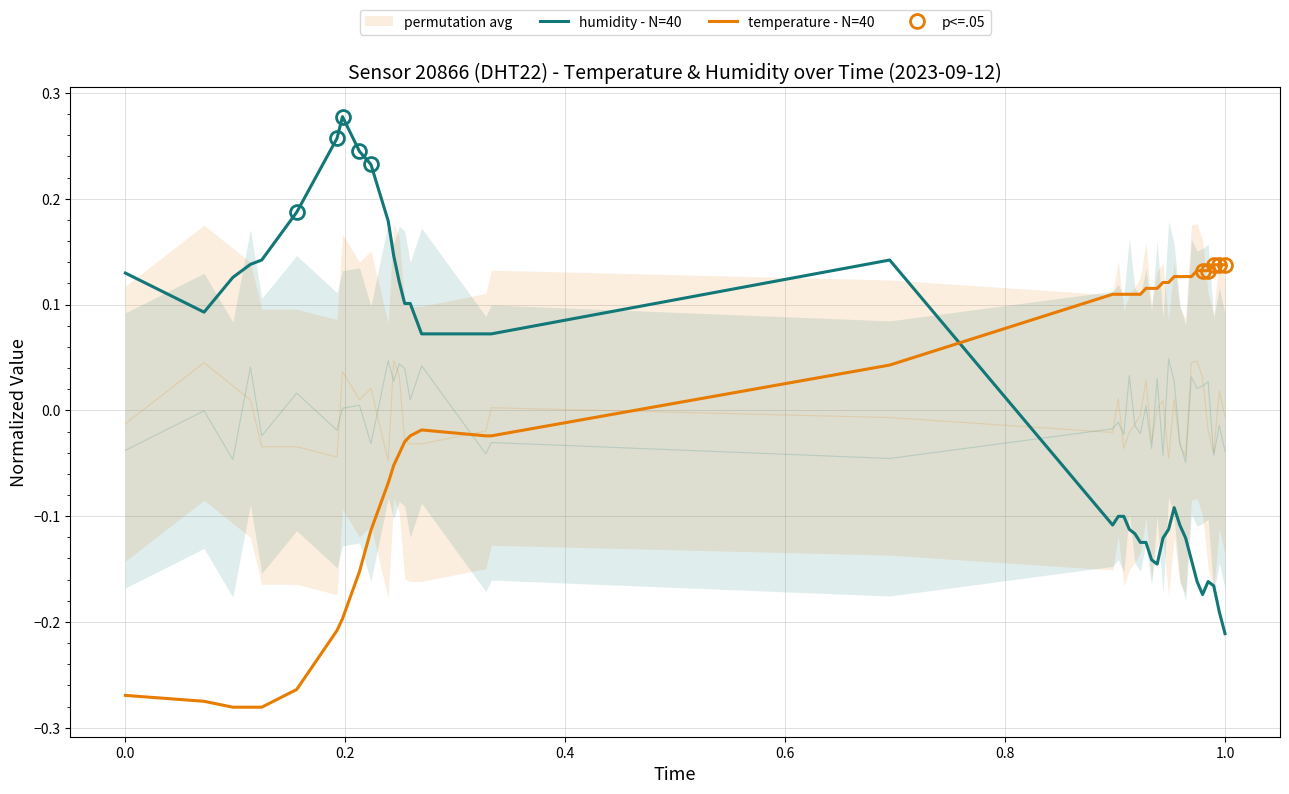

Reading left to right, extract all data points from this chart.

humidity - N=40: 0.1	0.1	0.1	0.1	0.1	0.2	0.3	0.3	0.2	0.2	0.2	0.1	0.1	0.1	0.1	0.1	0.1	0.1	0.1	-0.1	-0.1	-0.1	-0.1	-0.1	-0.1	-0.1	-0.1	-0.1	-0.1	-0.1	-0.1	-0.1	-0.1	-0.1	-0.2	-0.2	-0.2	-0.2	-0.2	-0.2
temperature - N=40: -0.3	-0.3	-0.3	-0.3	-0.3	-0.3	-0.2	-0.2	-0.2	-0.1	-0.1	-0.1	-0.0	-0.0	-0.0	-0.0	-0.0	-0.0	0.0	0.1	0.1	0.1	0.1	0.1	0.1	0.1	0.1	0.1	0.1	0.1	0.1	0.1	0.1	0.1	0.1	0.1	0.1	0.1	0.1	0.1